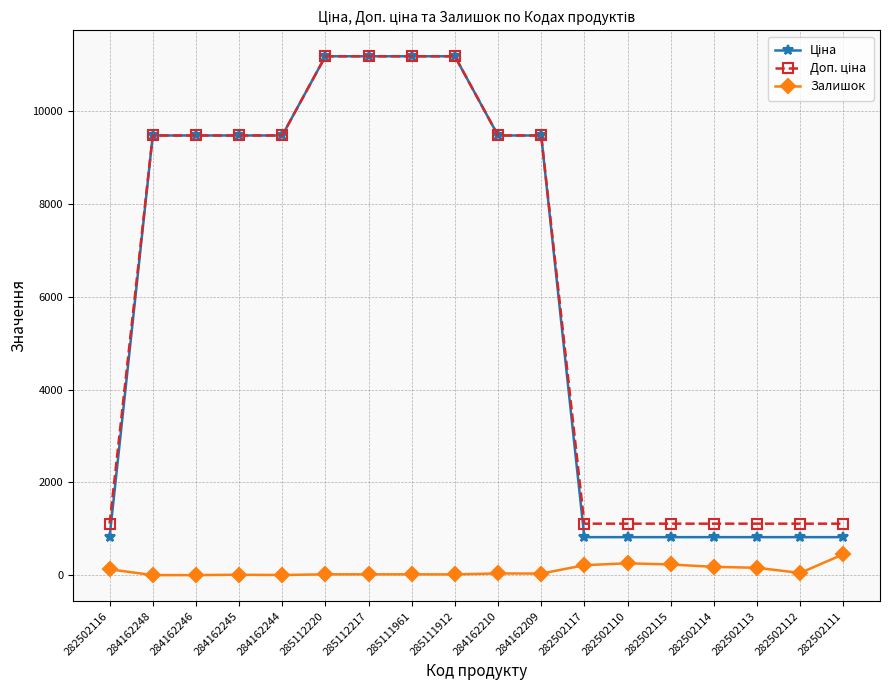

How many lines are shown in the chart?

3